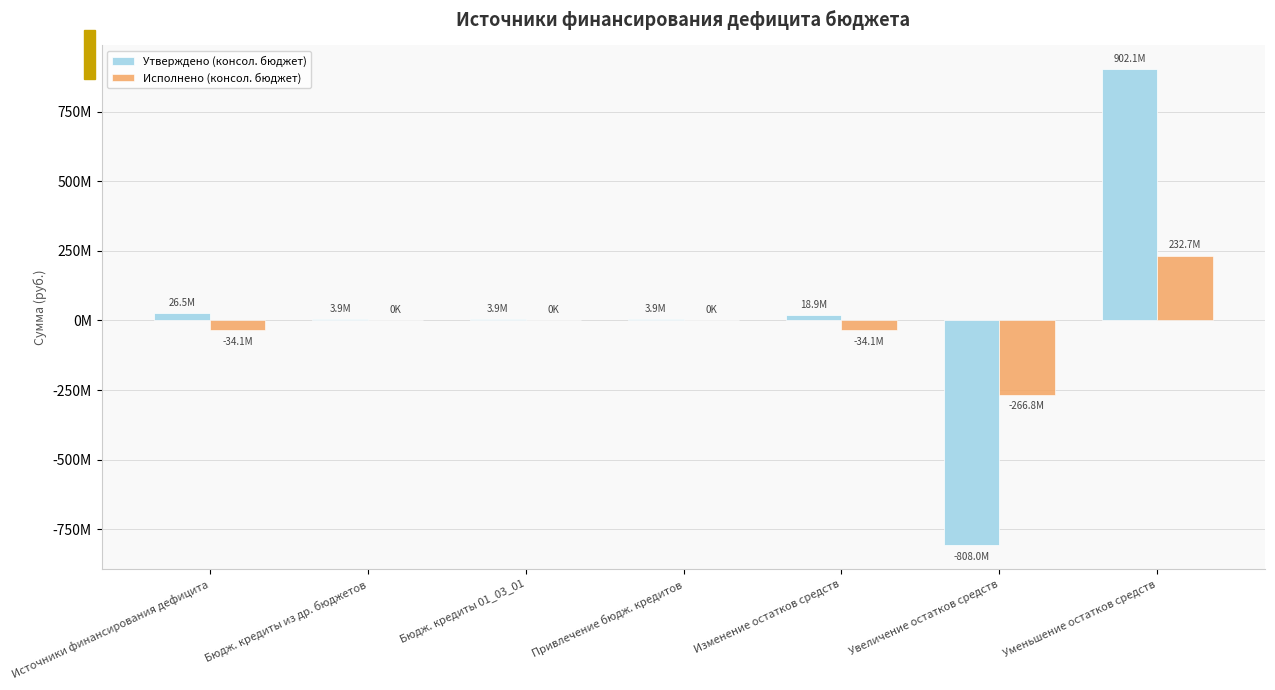

At how many categories does at least one series exceed 621667245?

1